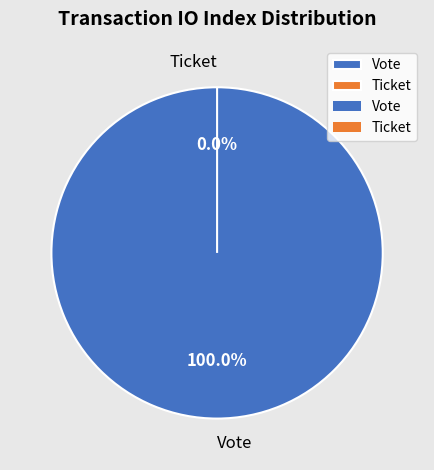

Which category accounts for the majority?

Vote